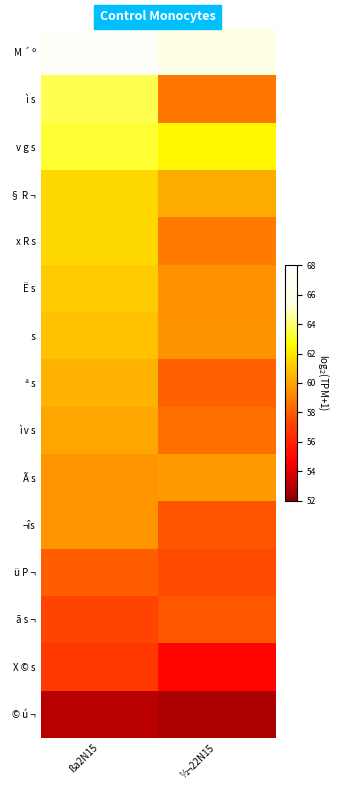

How many distinct data groups are displayed?

15